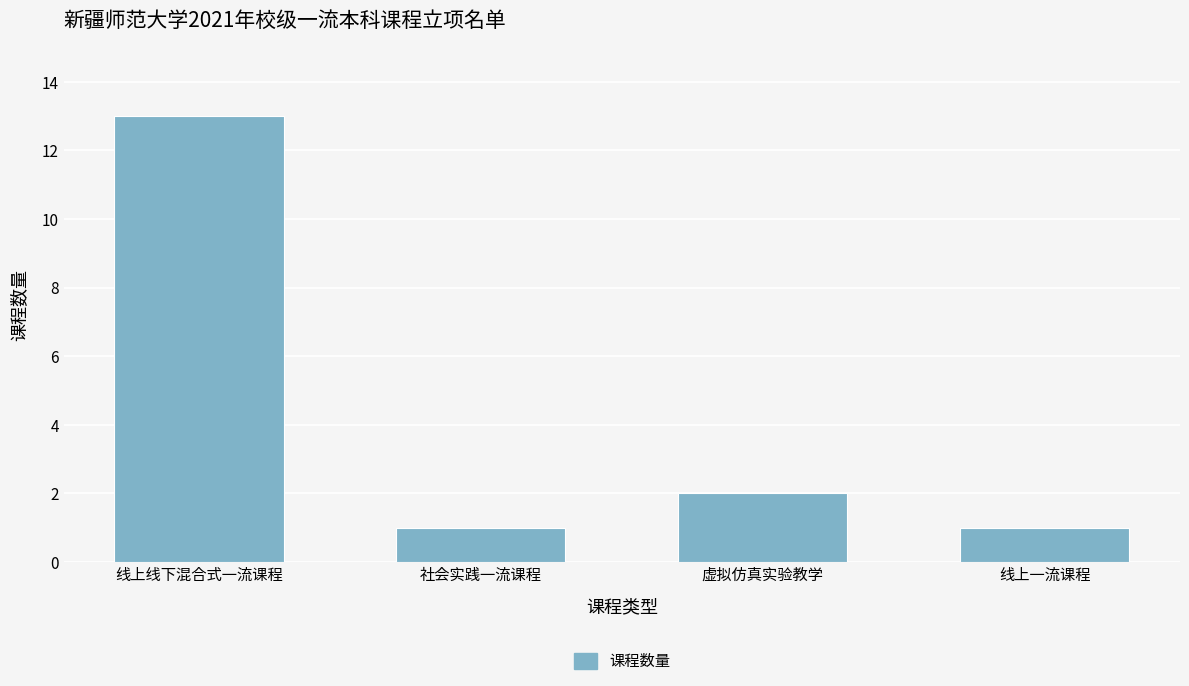

At which label is the value closest to 7?

虚拟仿真实验教学